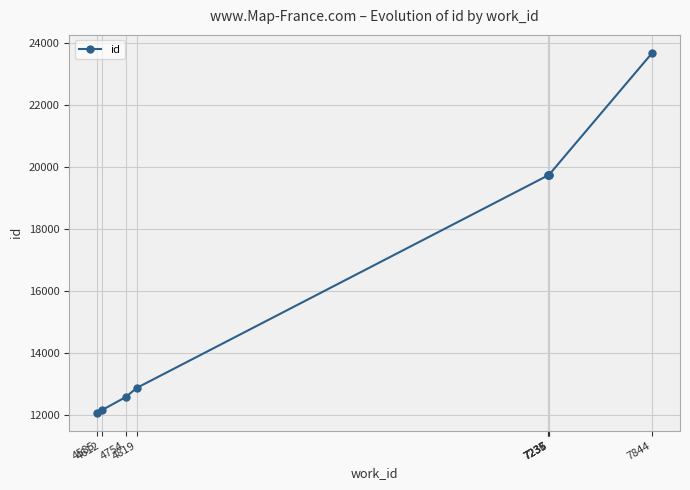

At which category does the chart reach its peak across all series?

7844